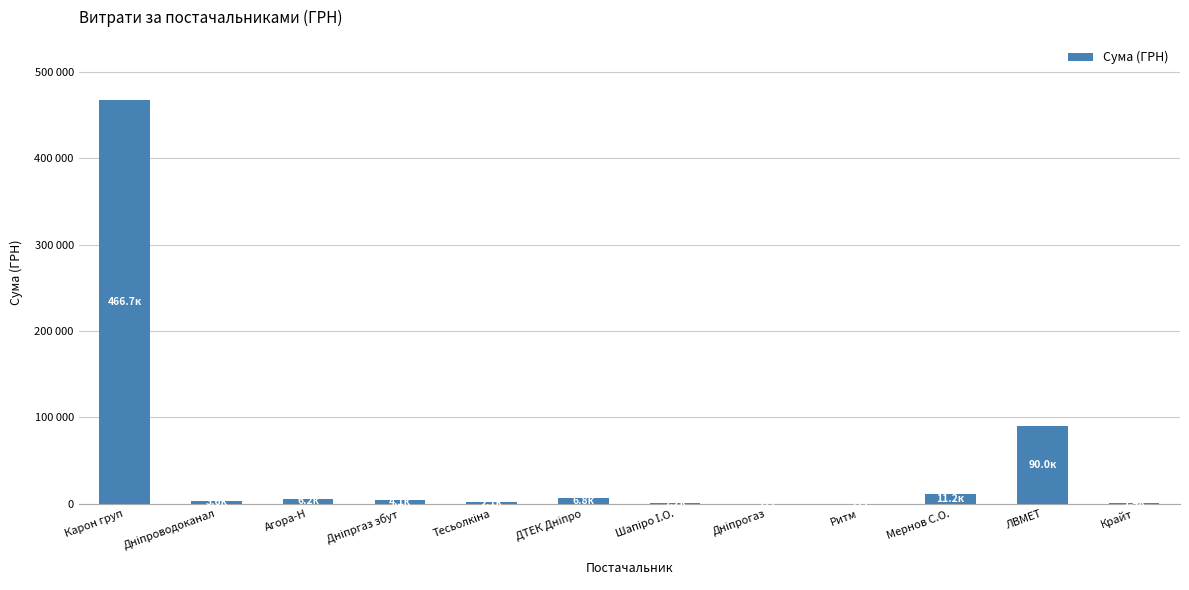

Are the bars horizontal?

No